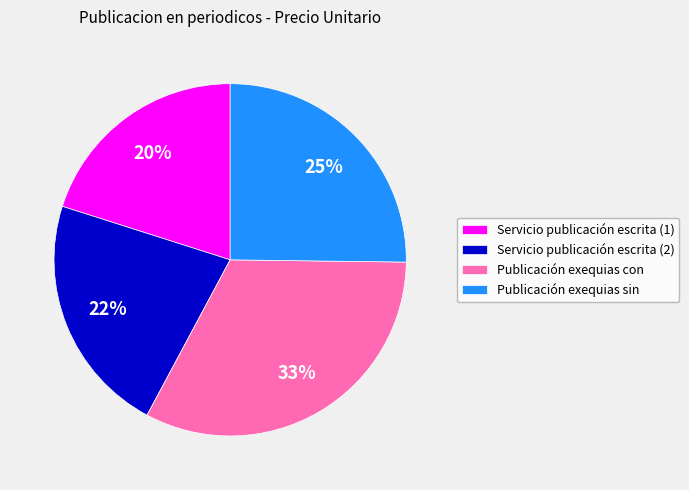

The Publicación exequias con slice represents 45% of the pie. True or false?

False